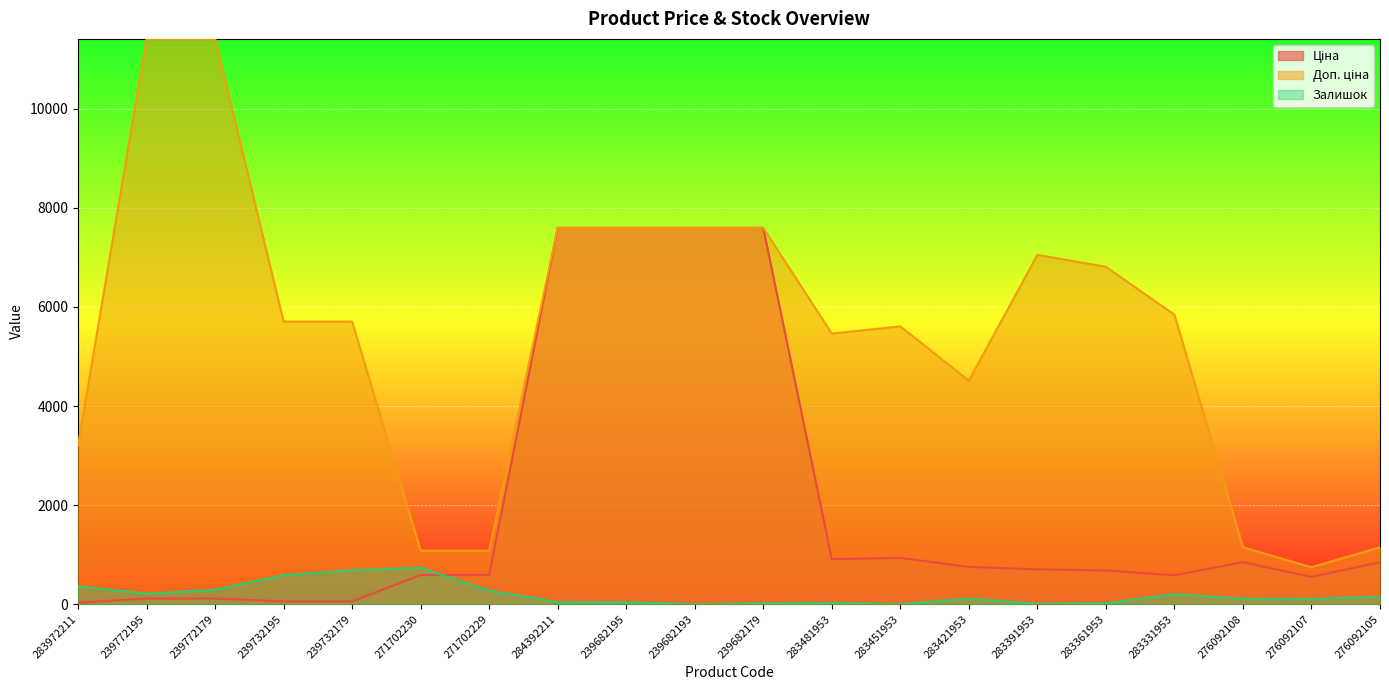

Between 283972211 and 239772179, which series saw the biggest shift?

Доп. ціна